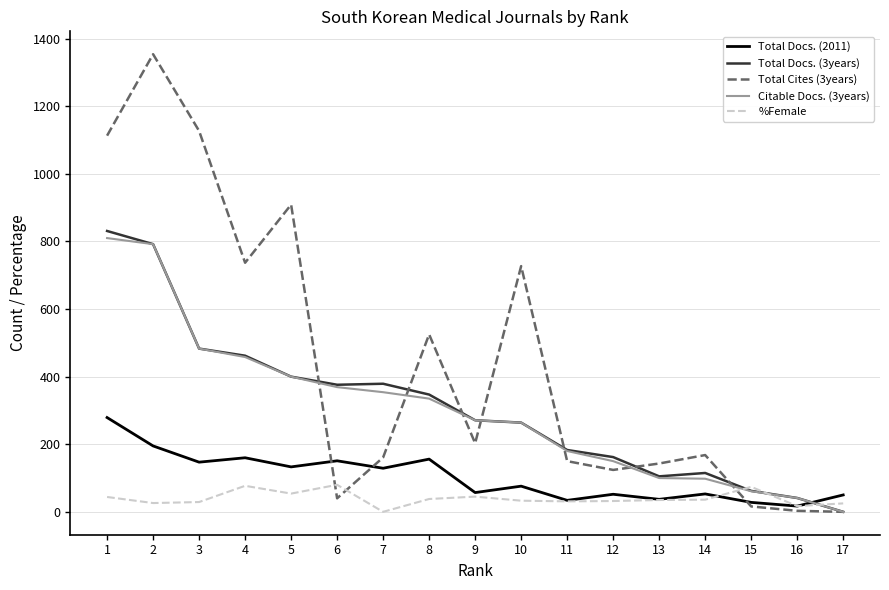

Which series has the widest spread of values?

Total Cites (3years)